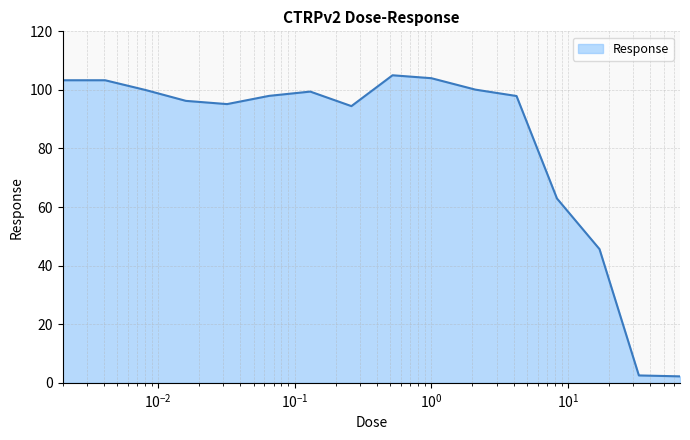

What is the average value?

81.9